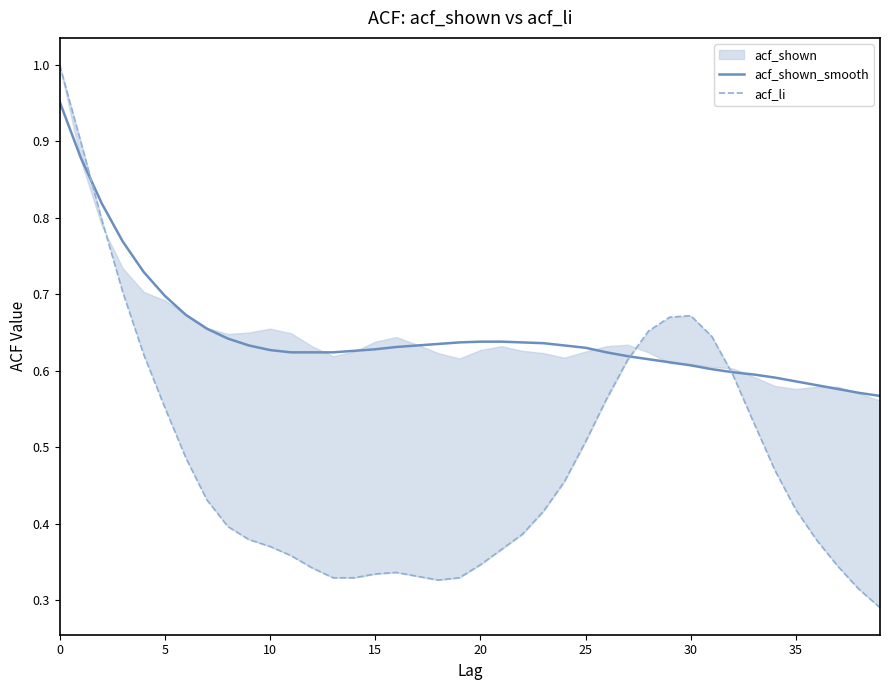

What is the difference between the maximum and minimum values in the acf_shown_smooth series?

0.4